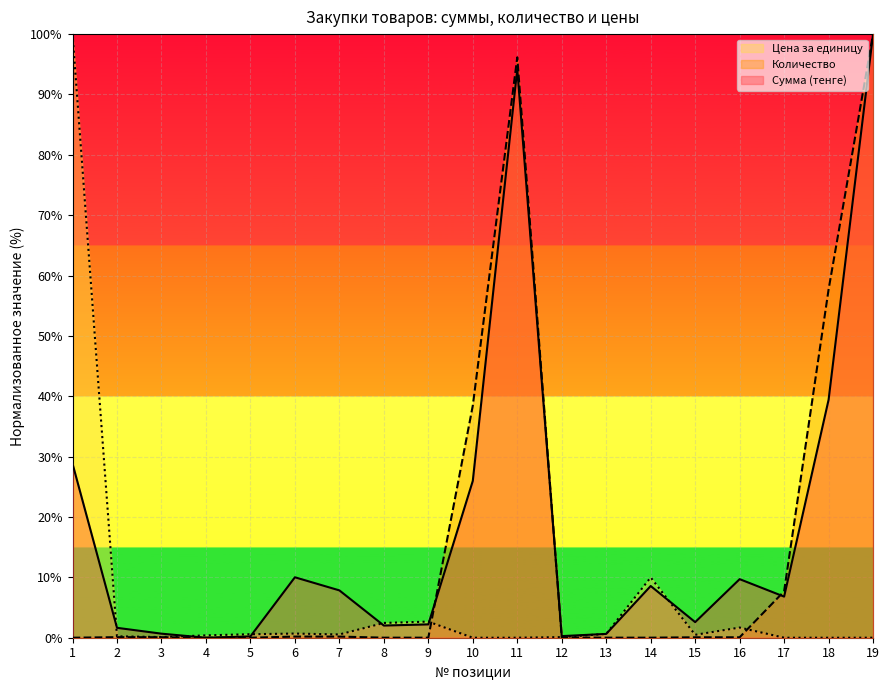

Is the value of Сумма (тенге) at 4 greater than the value of Количество at 4?

No